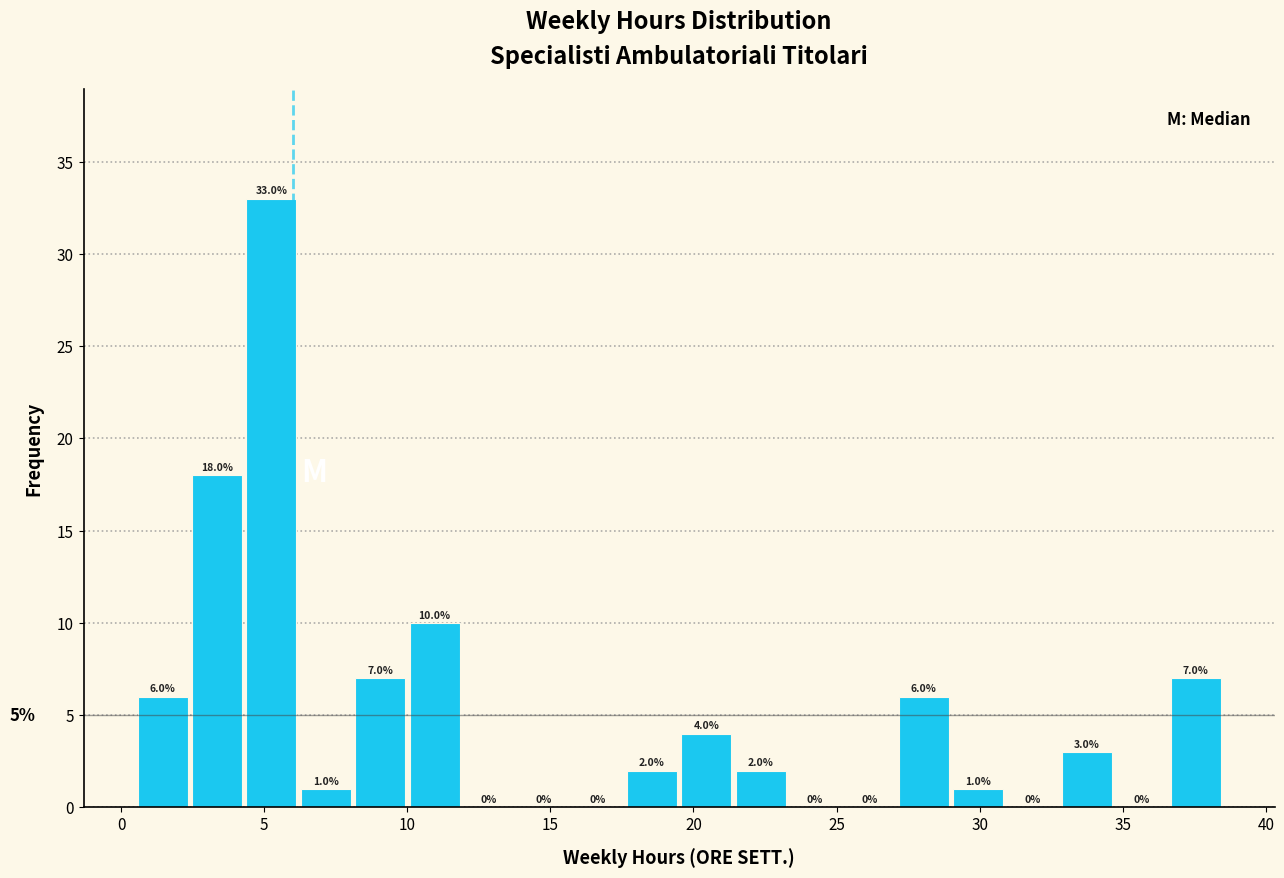

Read against the x-axis, roughly where is the centre of the tallest bar?

5.5